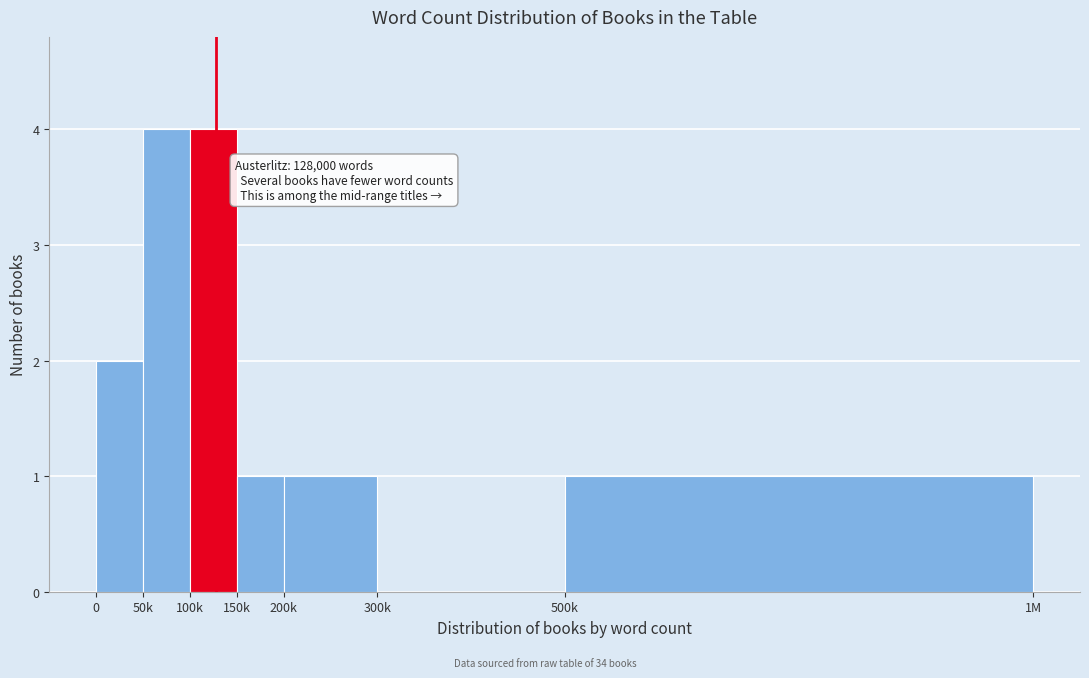

Reading right to left, what are all the values shown in this chart?

500k=1	300k=0	200k=1	150k=1	100k=4	50k=4	0=2